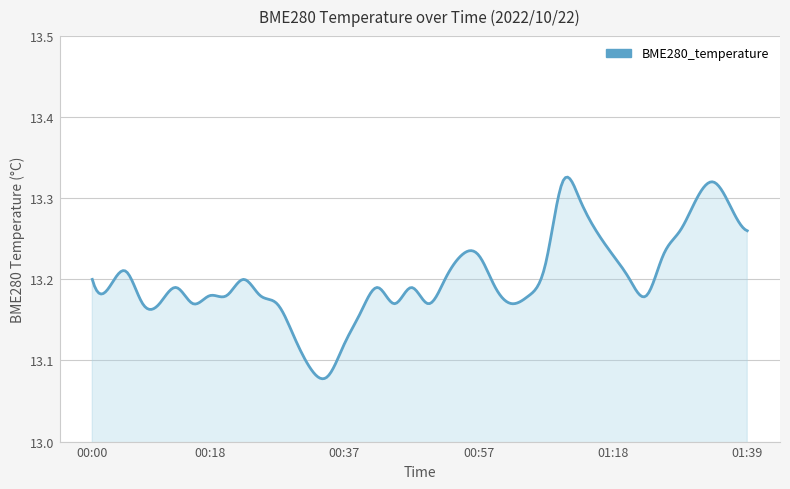

Does the chart display data point markers on the line(s)?

No